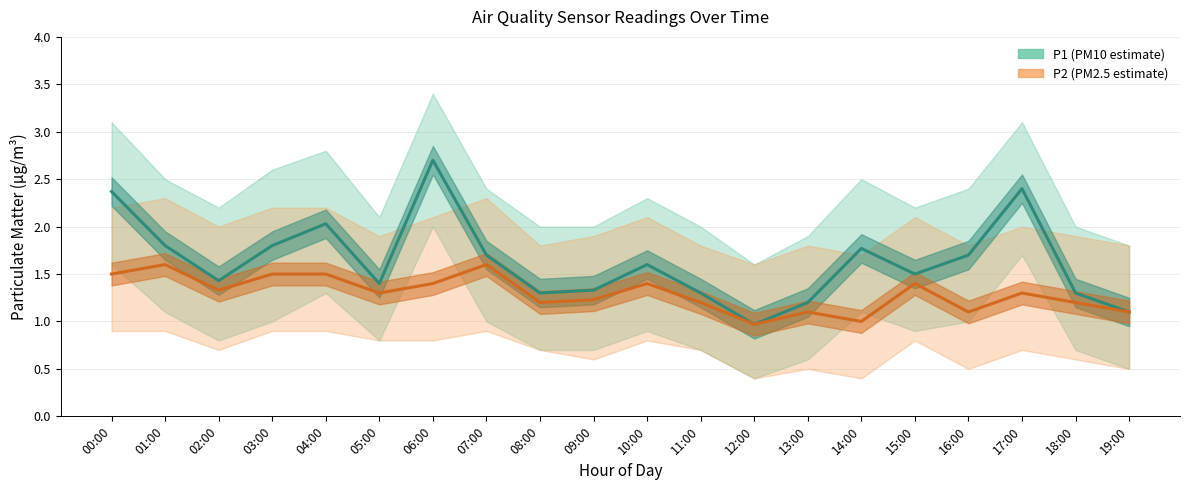

Where is the first local maximum for P1?

04:00